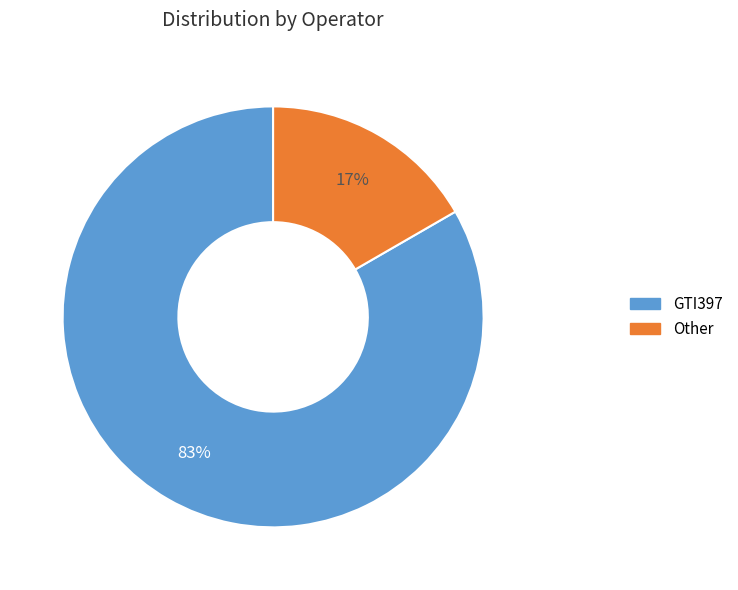

Which slice is the smallest?

Other